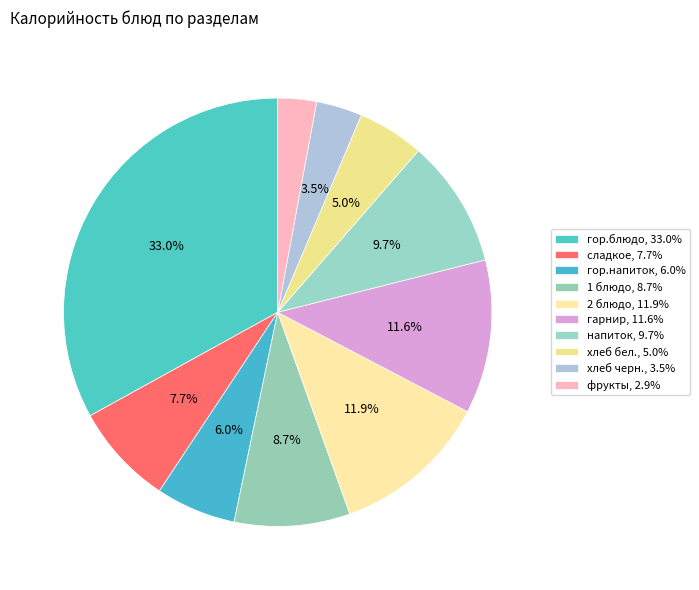

To the nearest percent, what is the average slice percentage?

10%